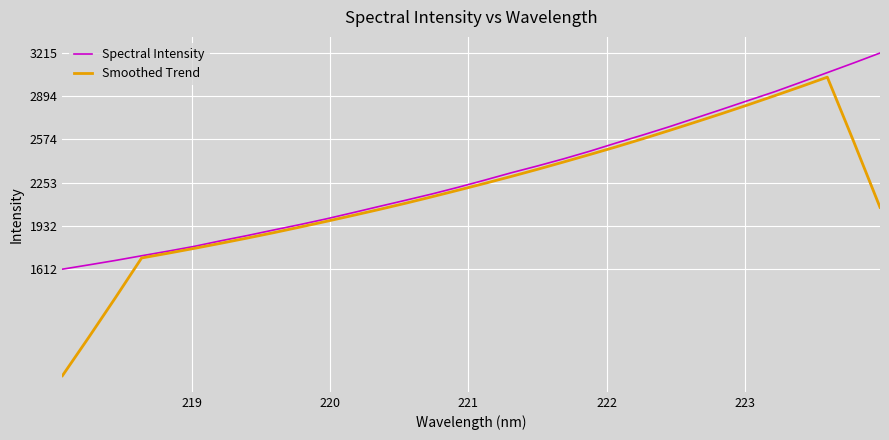

Which series has the largest range (max minus min)?

Smoothed Trend